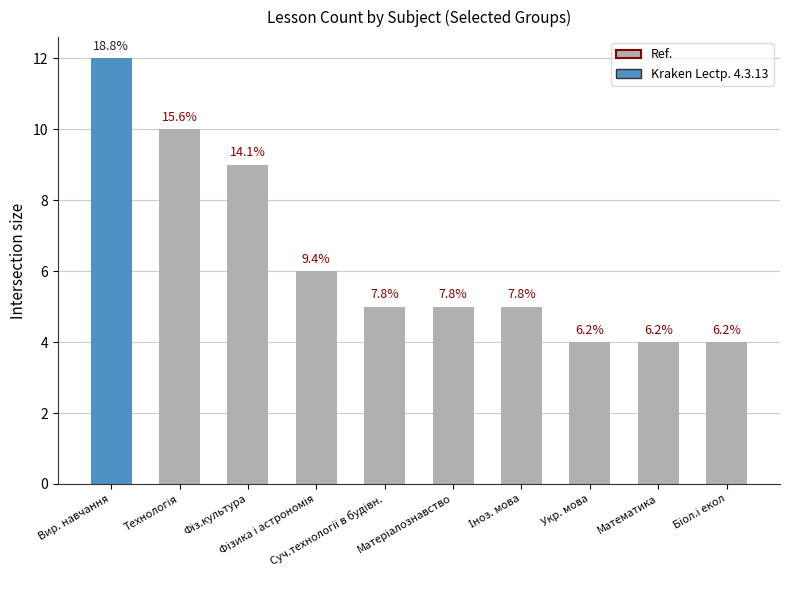

What is the approximate value at Вир. навчання?

12